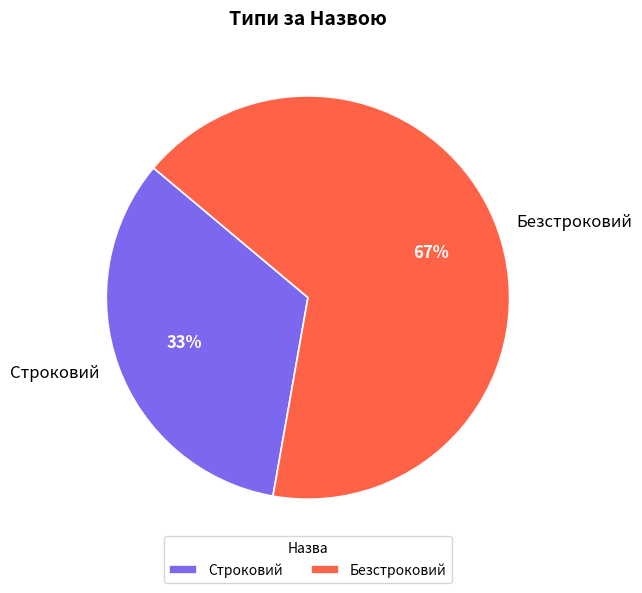

What is the smallest slice in the pie chart?

Строковий